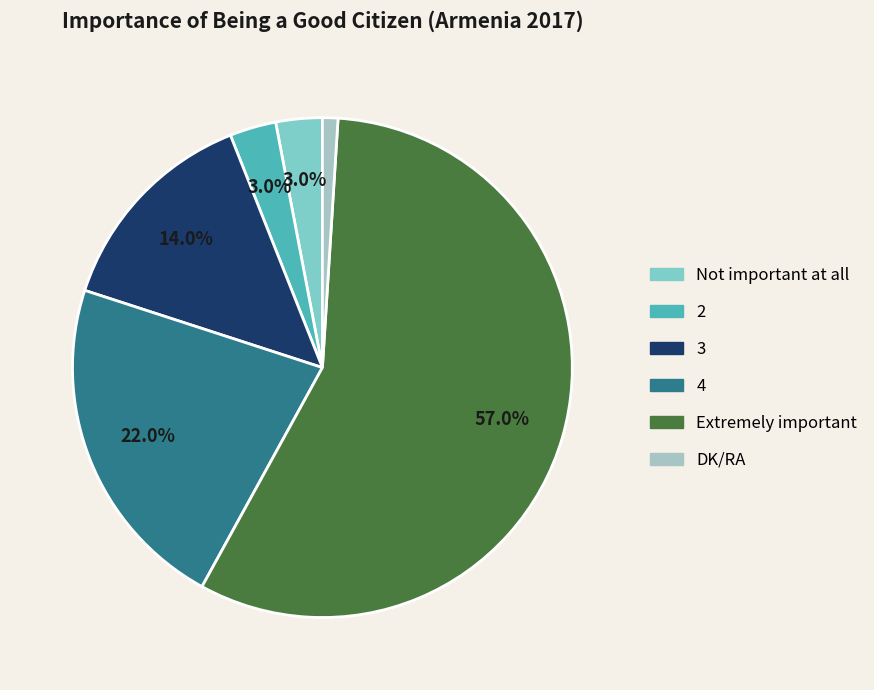

To the nearest percent, what is the difference between the 3 and Extremely important slice percentages?

43%